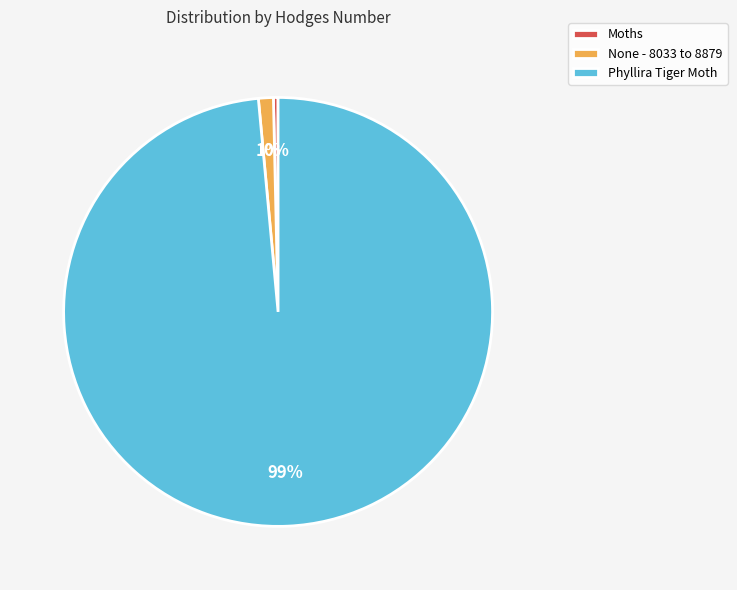

True or false: Moths accounts for 0% of the total.

True